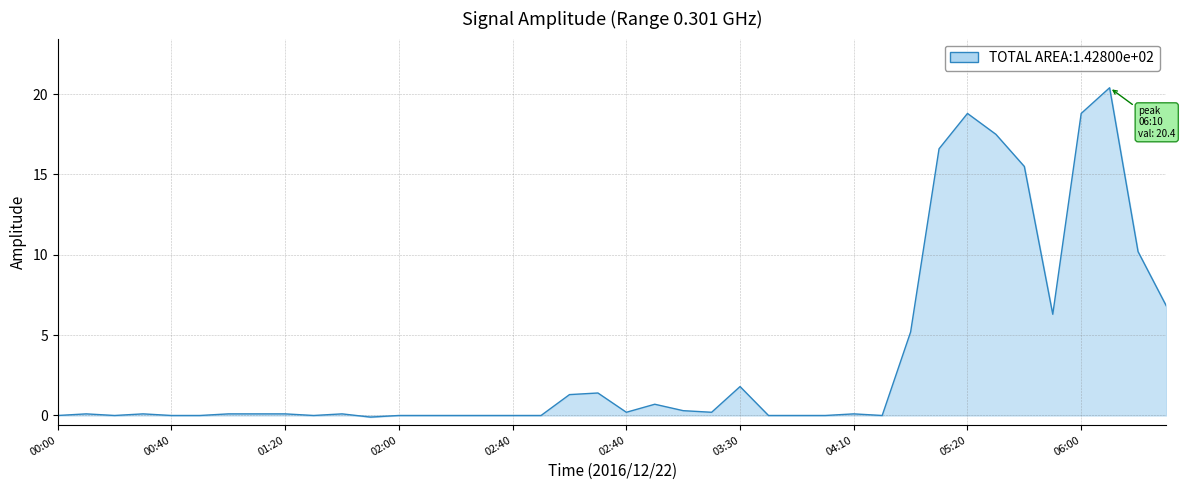

What is the greatest value displayed?

20.4